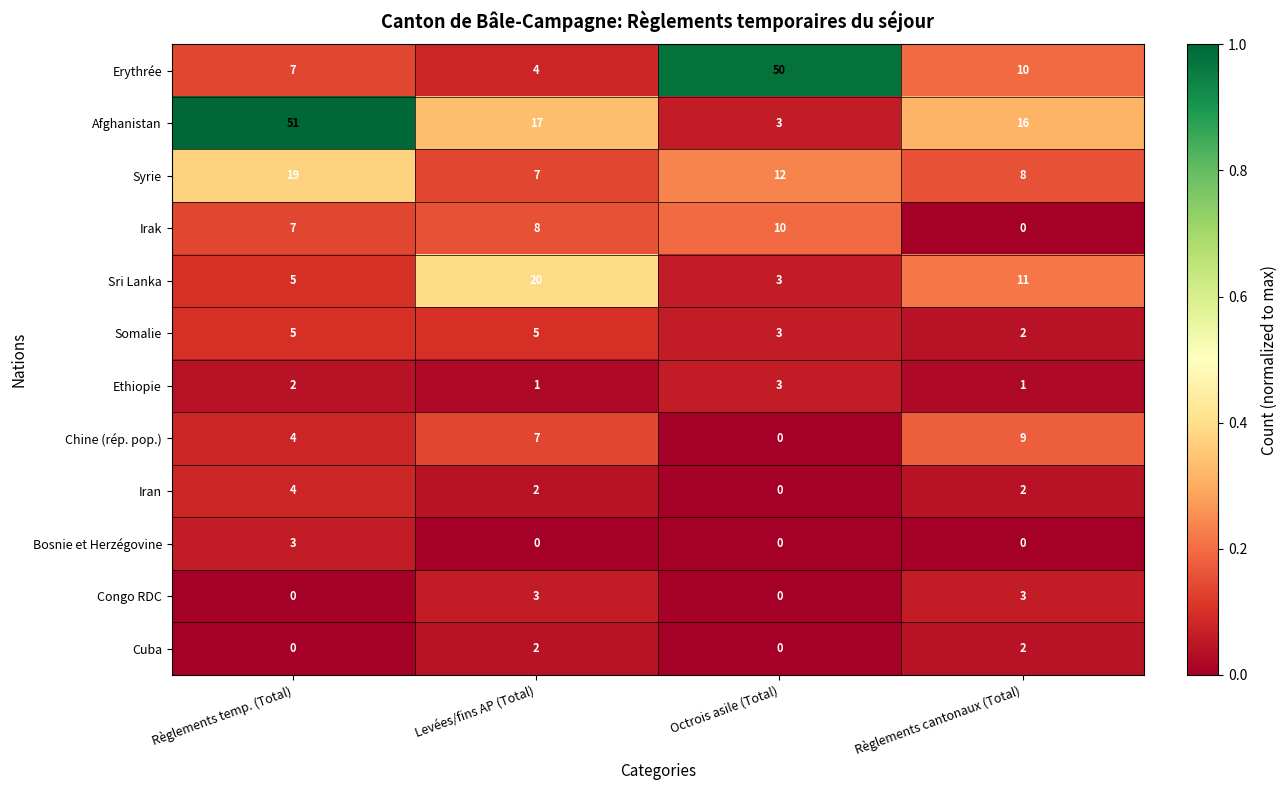

Which series changed the most between Règlements temp. (Total) and Octrois asile (Total)?

Afghanistan